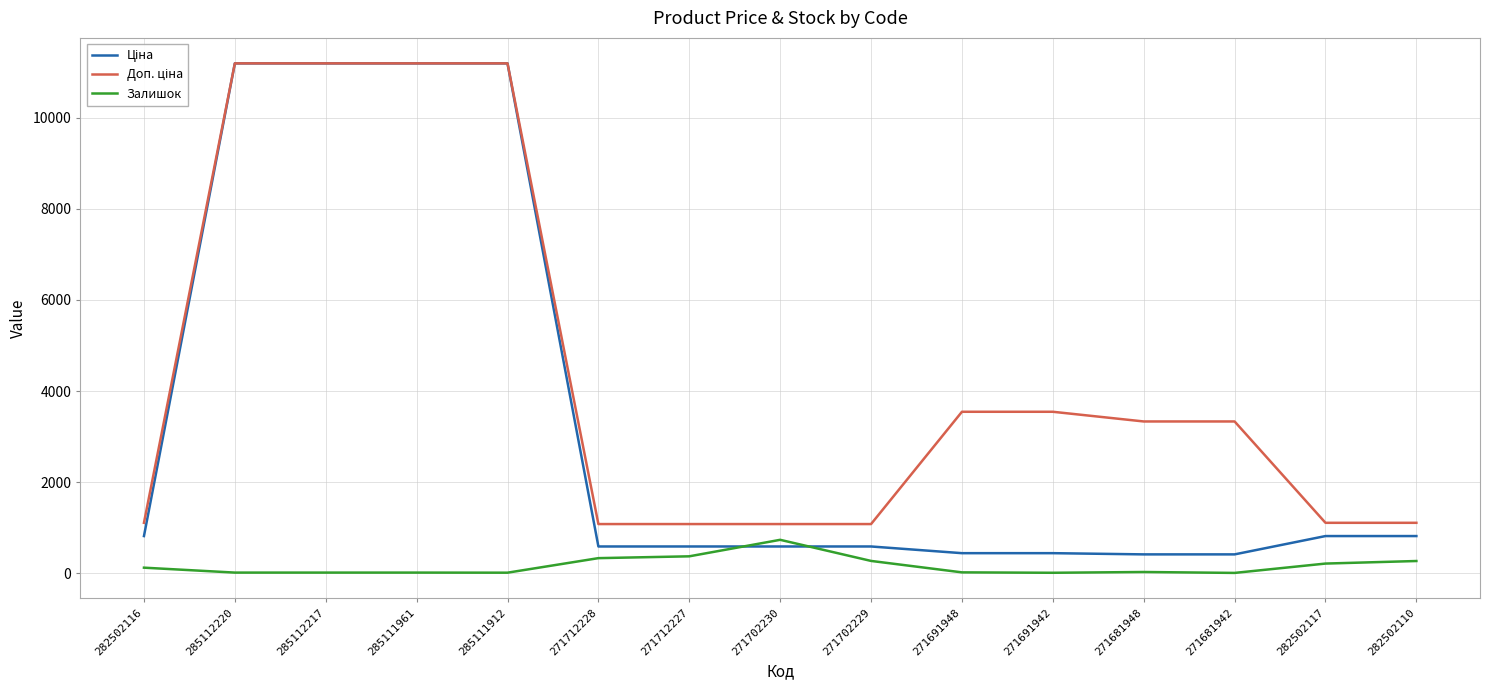

At which label does Залишок reach its peak?

271702230